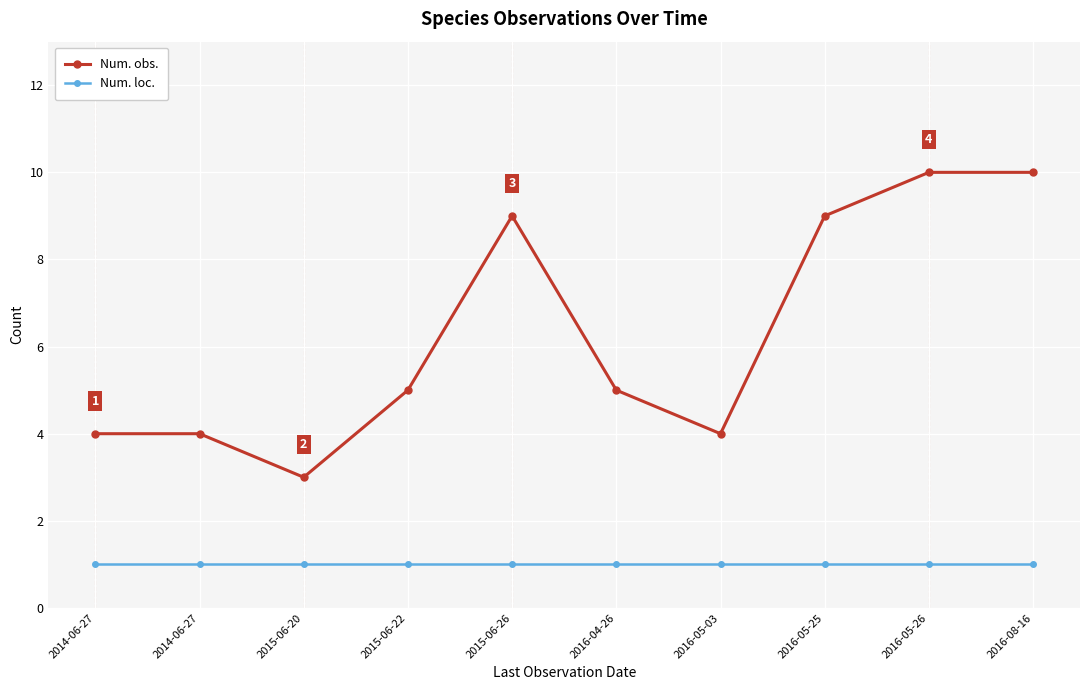

List the labels in order of Num. loc. value, largest first.

2014-06-27, 2014-06-27, 2015-06-20, 2015-06-22, 2015-06-26, 2016-04-26, 2016-05-03, 2016-05-25, 2016-05-26, 2016-08-16